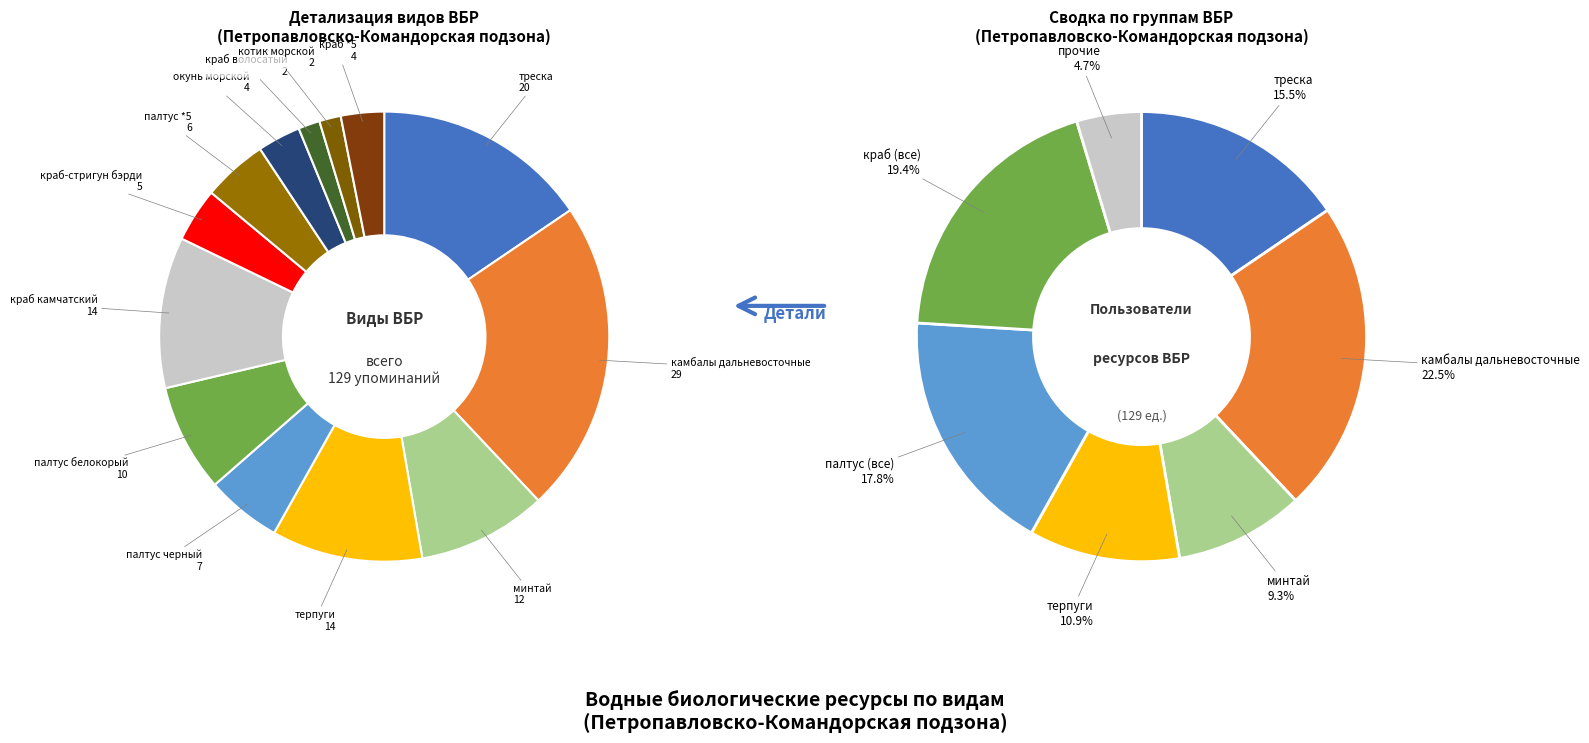

Does any single category account for the majority?

No